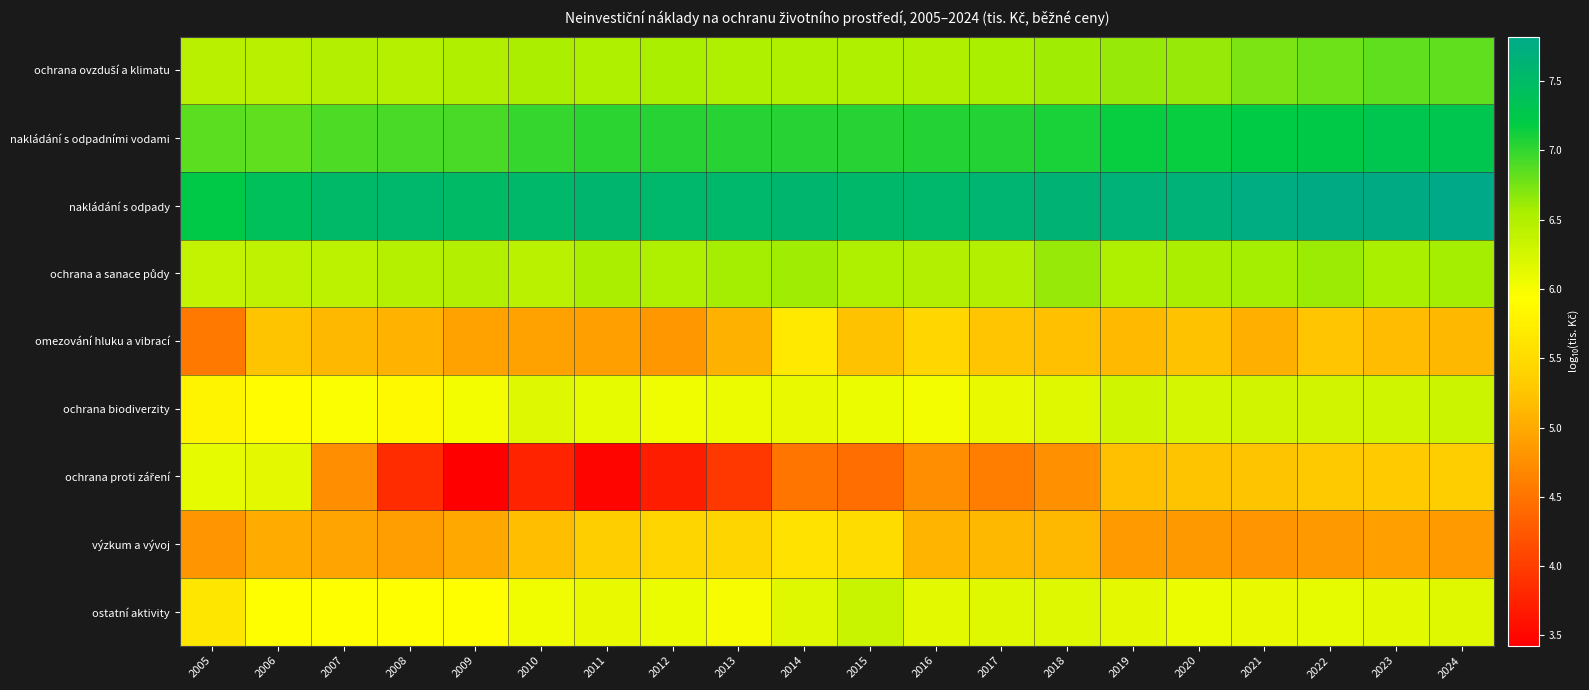

Which series has the largest total across all categories?

nakládání s odpady